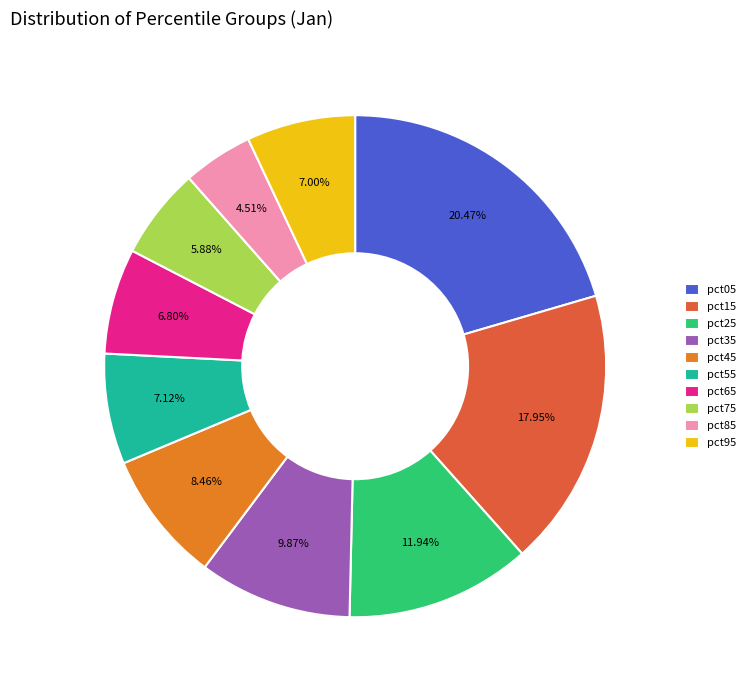

Combined, do pct65 and pct55 account for over 50%?

No